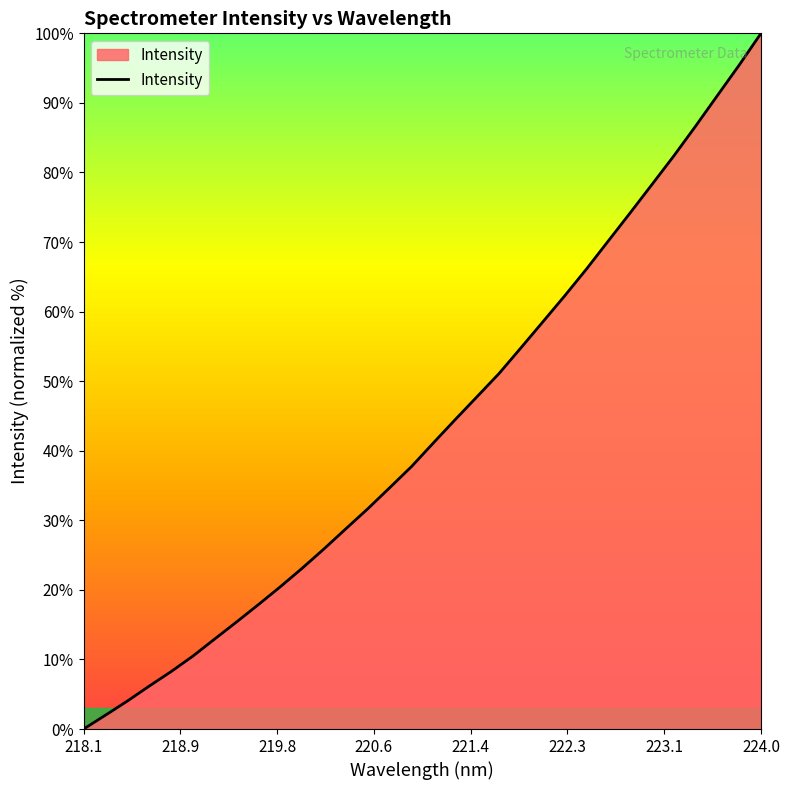

What is the sum of all values?

1383.8